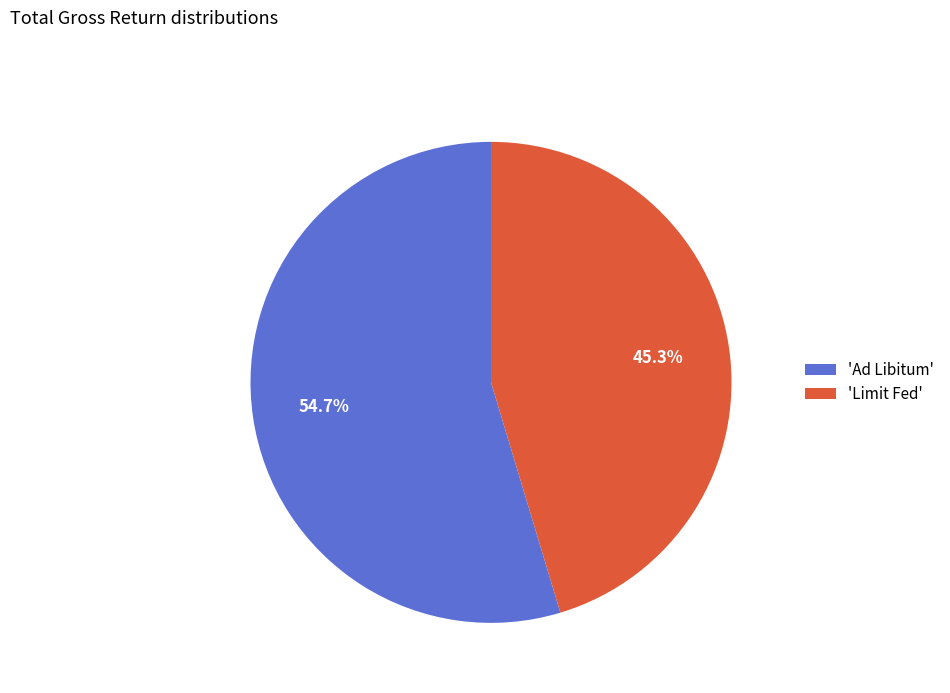

Which has a higher value, 'Ad Libitum' or 'Limit Fed'?

'Ad Libitum'